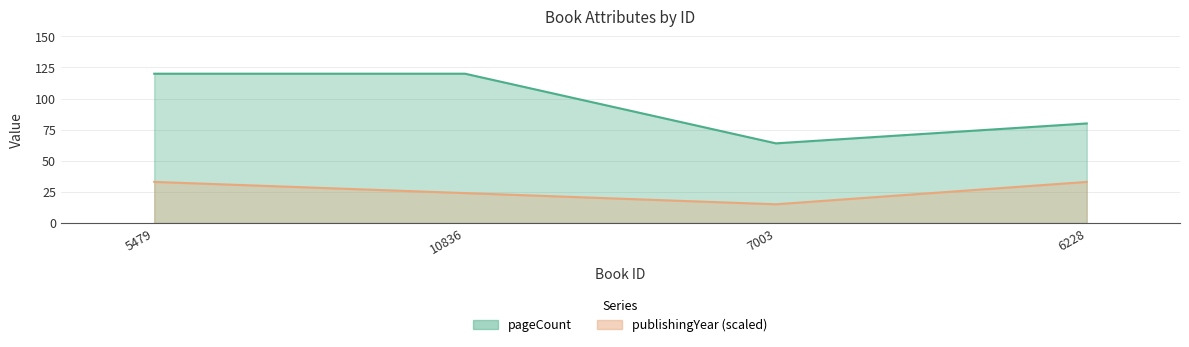

How many publishingYear values are between 24 and 33?

3